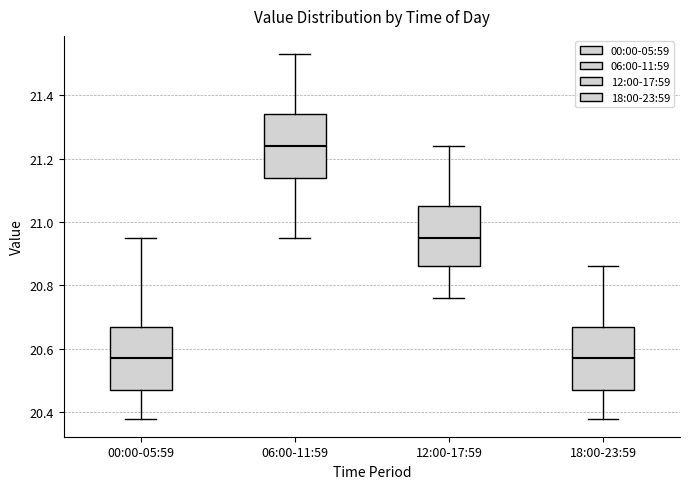

Where is the upper edge of the box for 06:00-11:59 on the y-axis? The values are not printed on the chart, so give them approximately, as read against the axis.

21.34